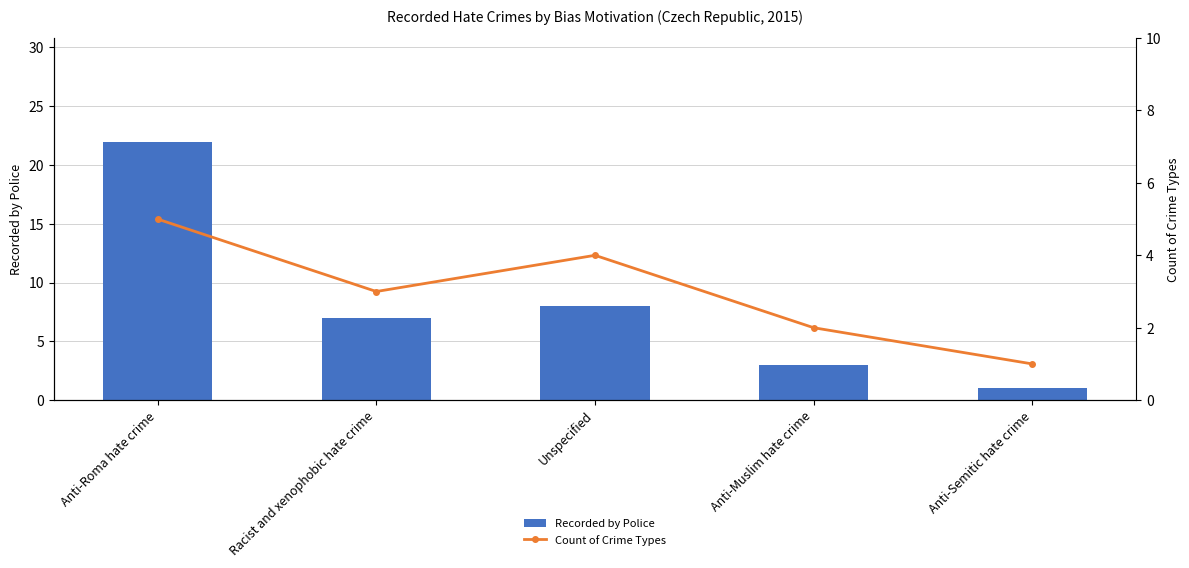

Is it true that Count of Crime Types equals 4 at Unspecified?

True